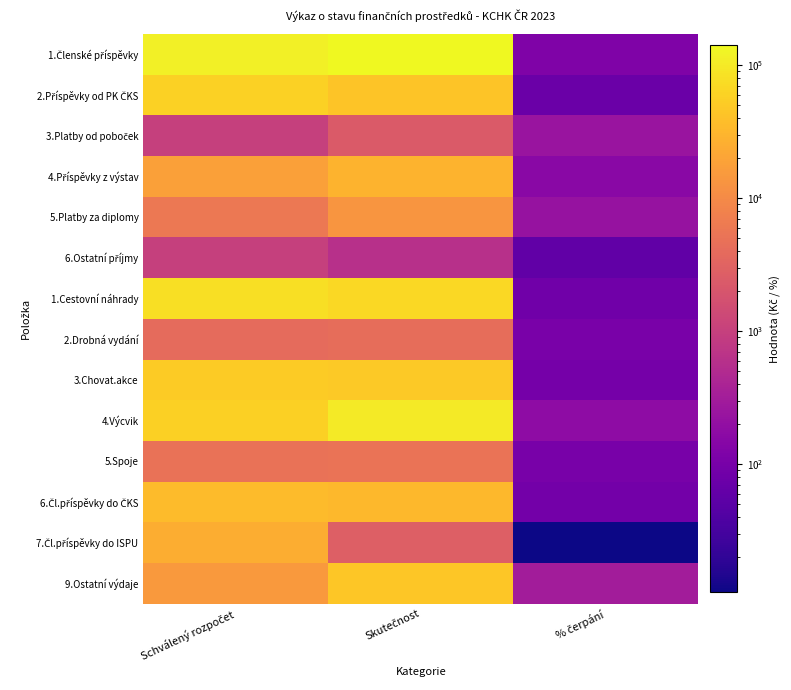

Which category has the lowest value across all series?

% čerpání